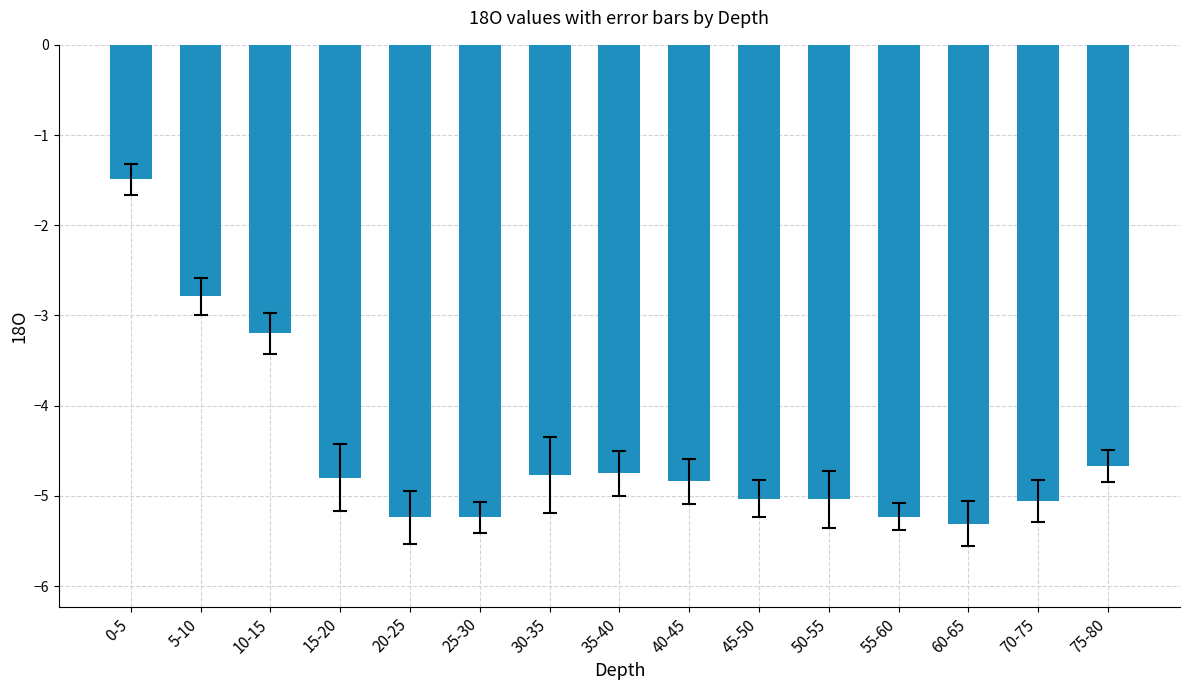

Between 30-35 and 70-75, which is larger?

30-35